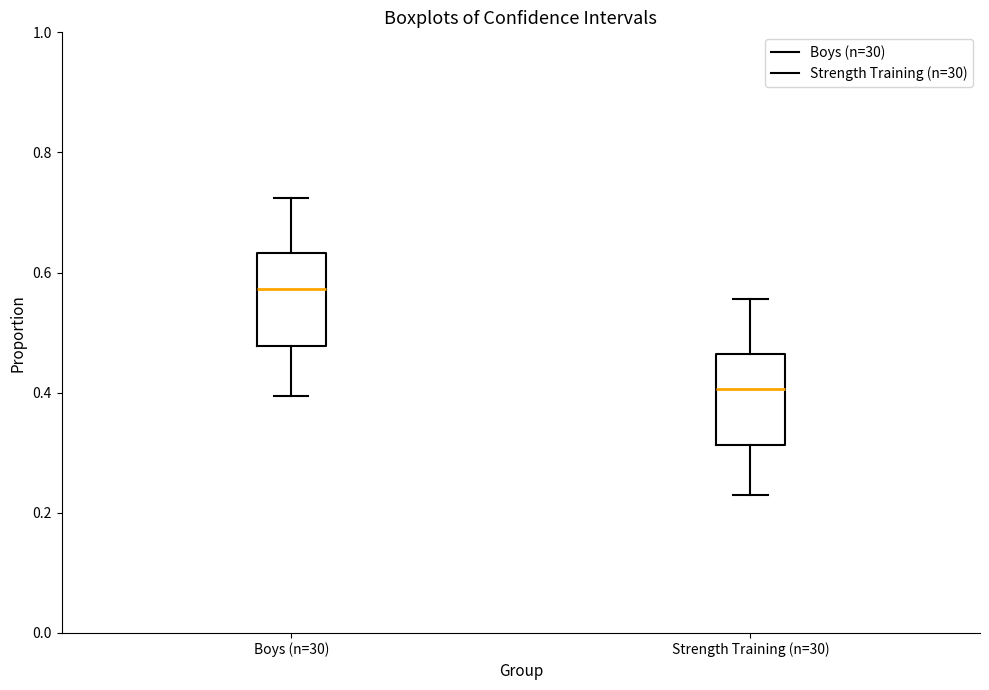

Reading left to right, transcribe this box plot: for each box, give where its median line is, the range the box spans, and where its two whiskers end, as read against the y-axis. The values are not printed on the chart, so give them approximately, as read against the axis.

Boys (n=30): median 0.58, box 0.48 to 0.64, whiskers 0.40 to 0.72
Strength Training (n=30): median 0.40, box 0.32 to 0.46, whiskers 0.22 to 0.56